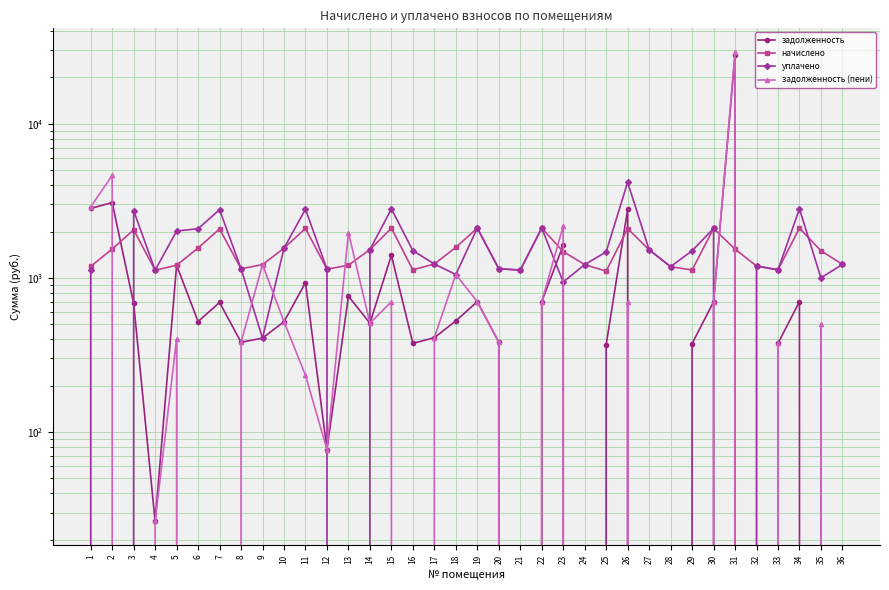

At which category does задолженность (пени) reach its first local valley?

3